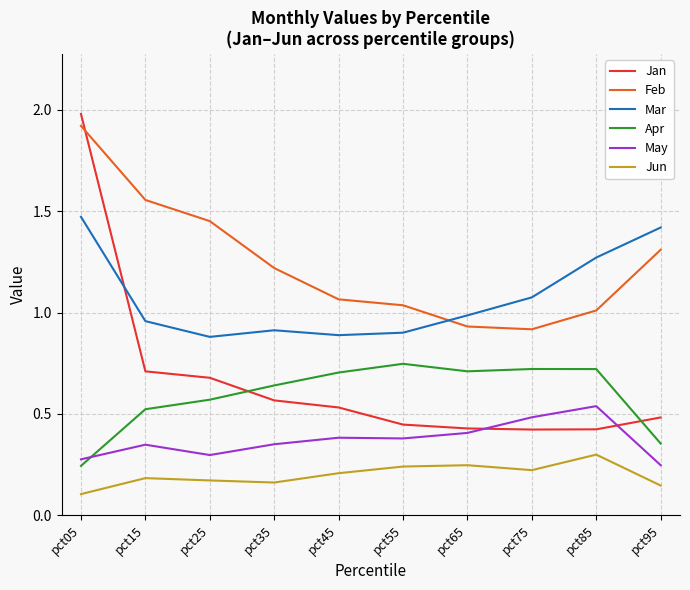

Which category has the highest value in the Mar series?

pct05